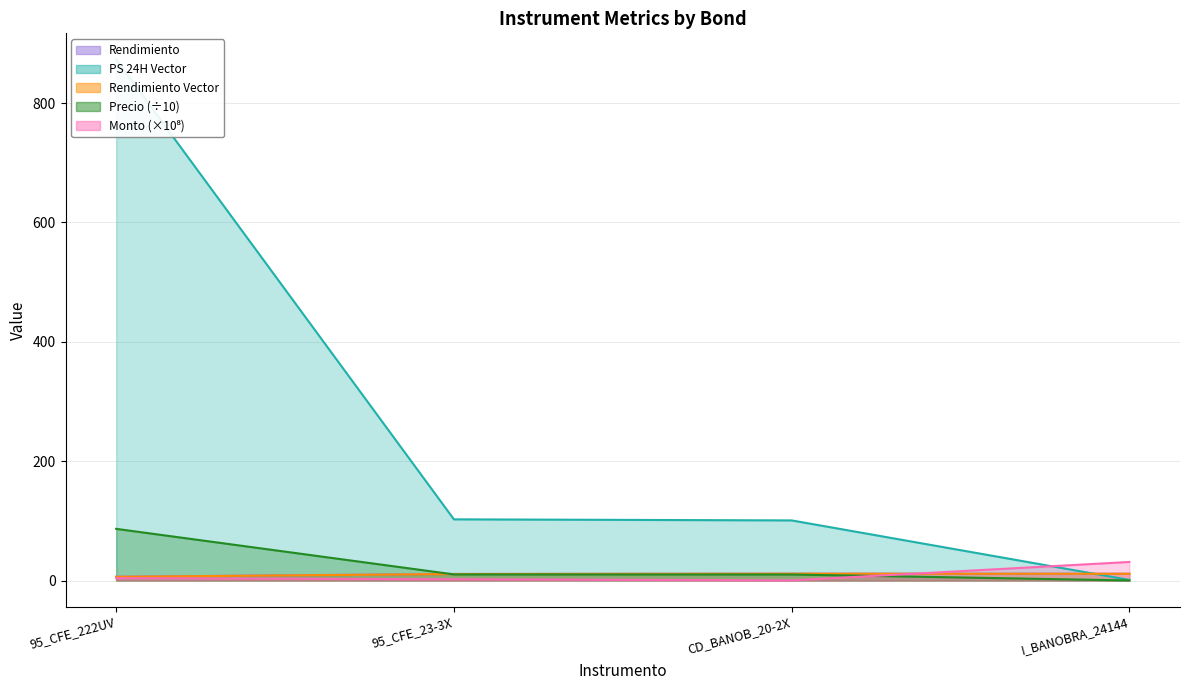

True or false: Monto has a value of 0.1 at CD_BANOB_20-2X.

False